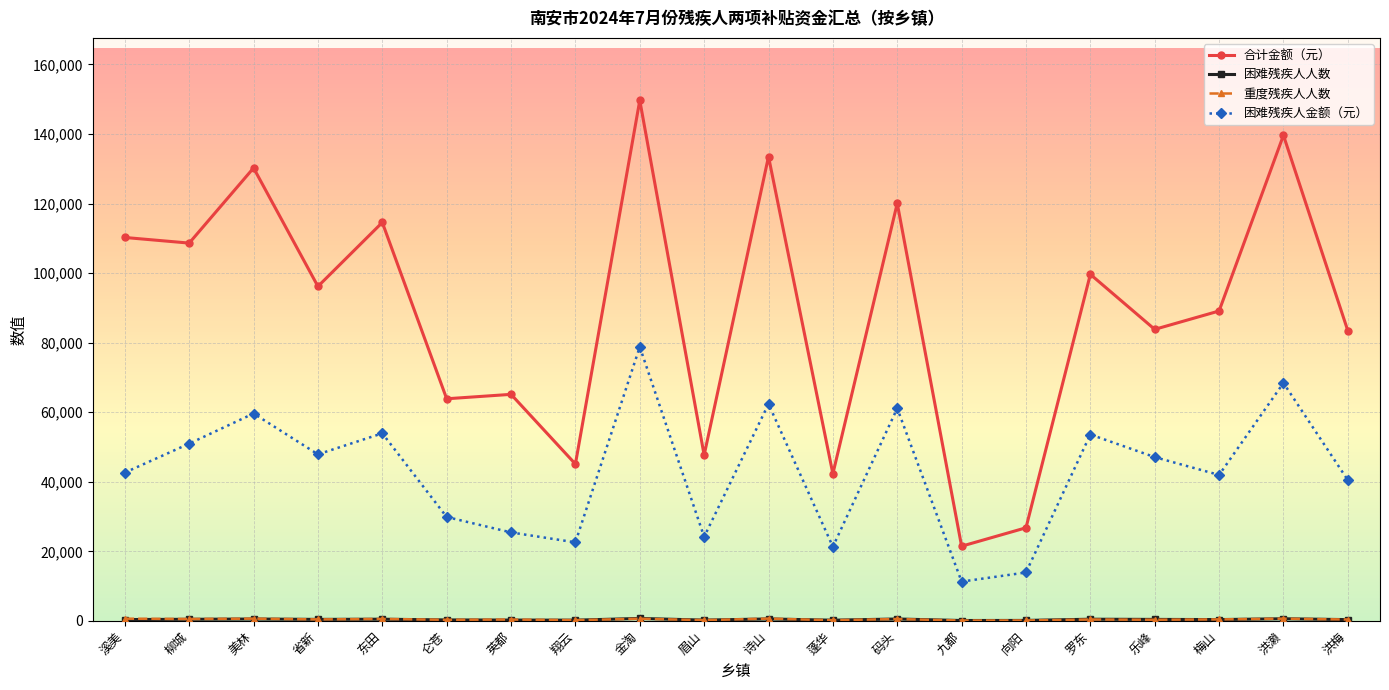

True or false: 合计金额（元） has a value of 99637 at 罗东.

True